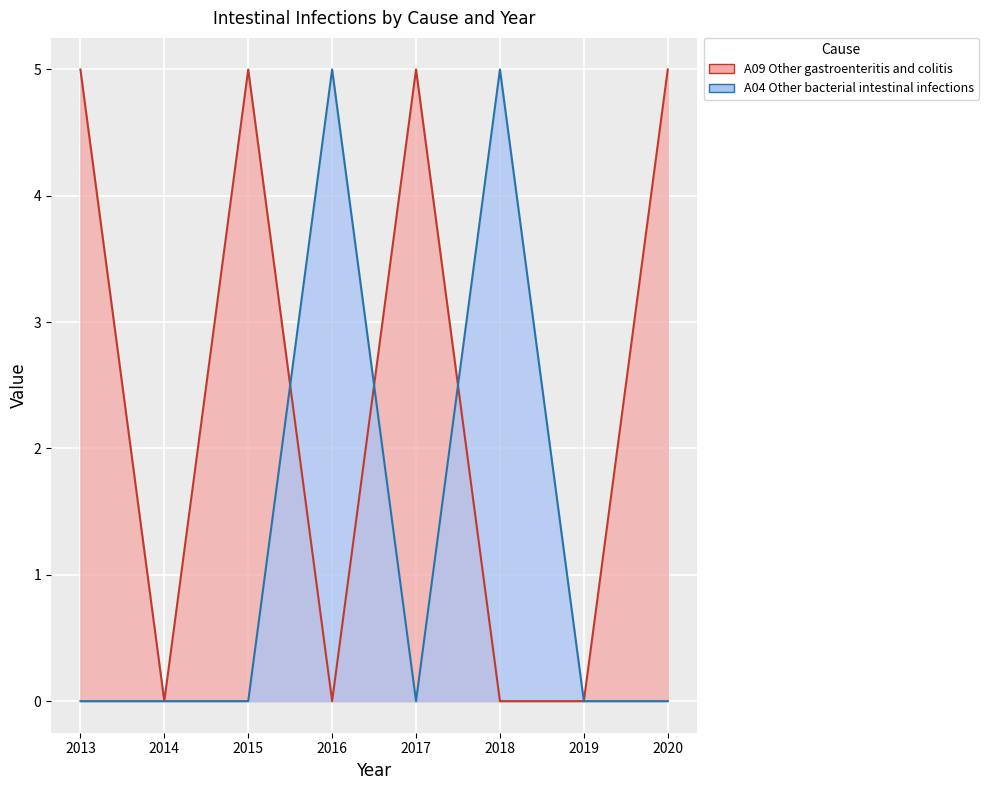

How many lines are shown in the chart?

2